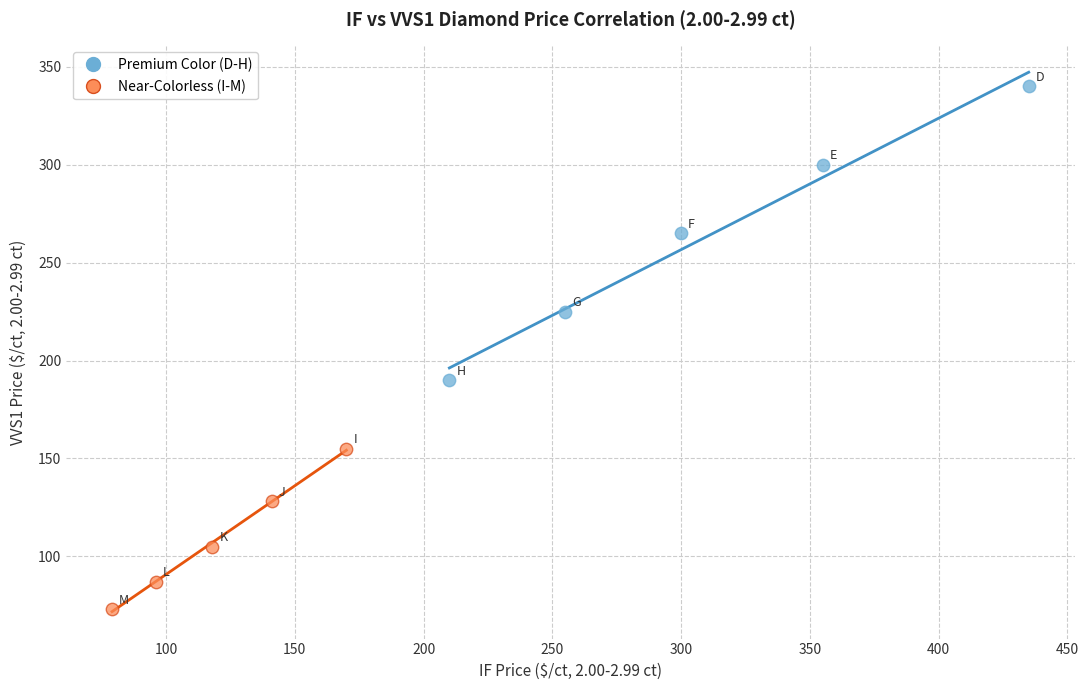

Which series has the widest spread of Y values?

Premium Color (D-H)